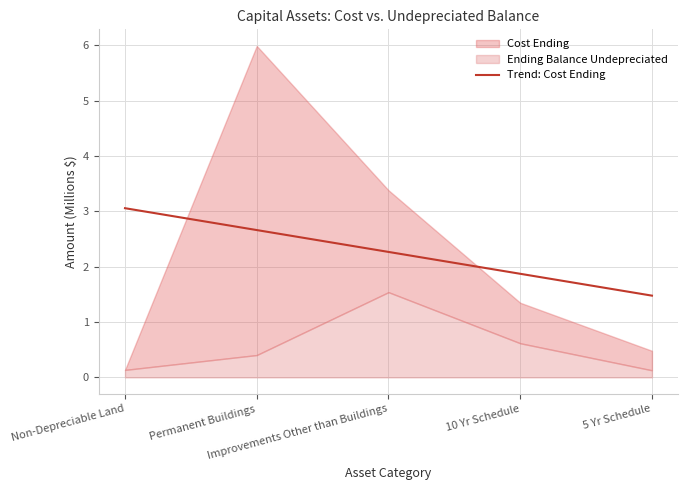

What is the average value?

2.3